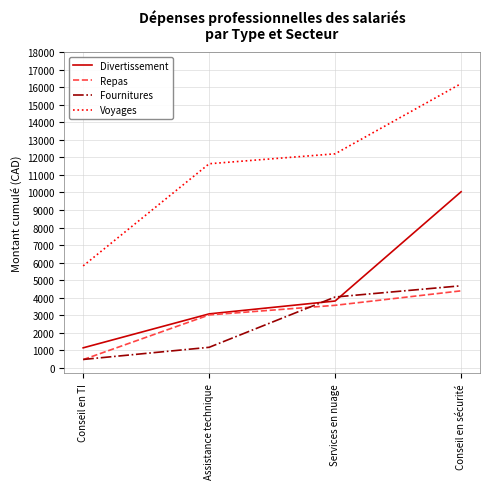

At which category is the sum across all series the highest?

Conseil en sécurité